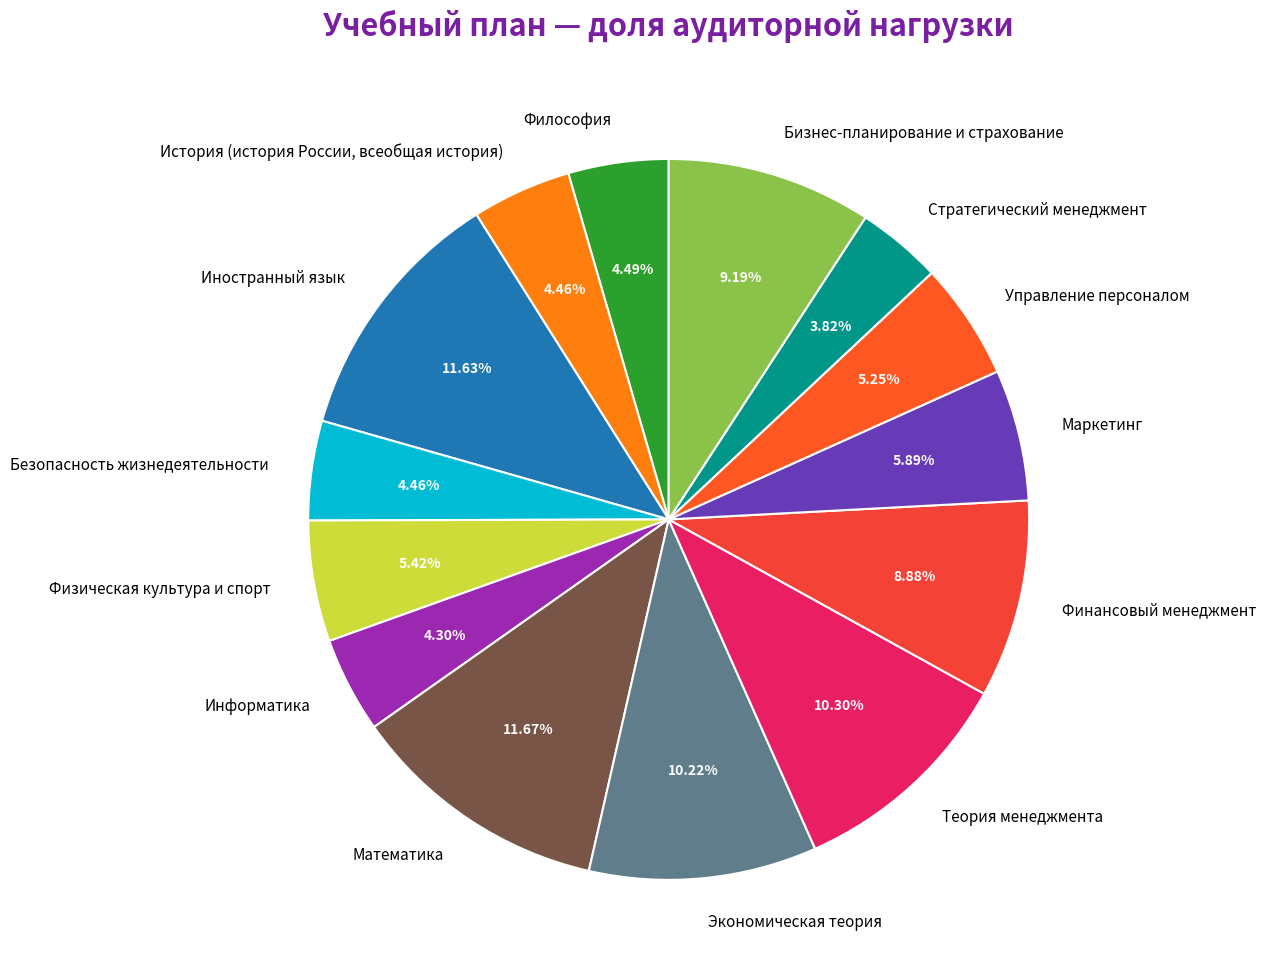

Is it true that Маркетинг is 15% of the pie?

False